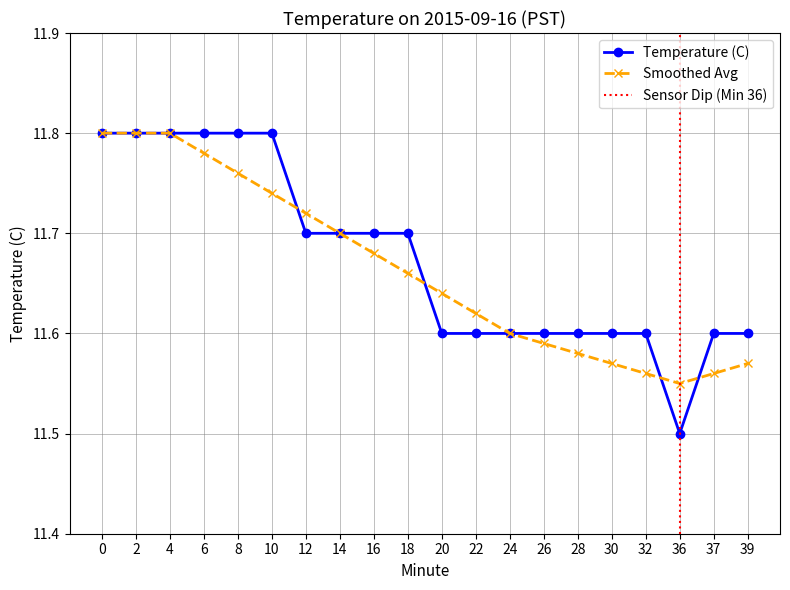

Which series has the largest total across all categories?

Temperature (C)